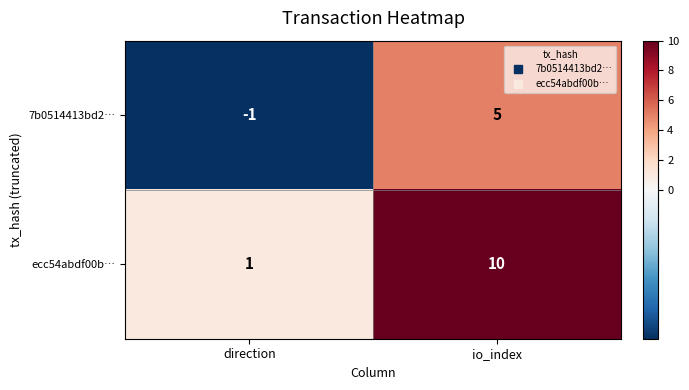

Count the number of categories in the chart.

2